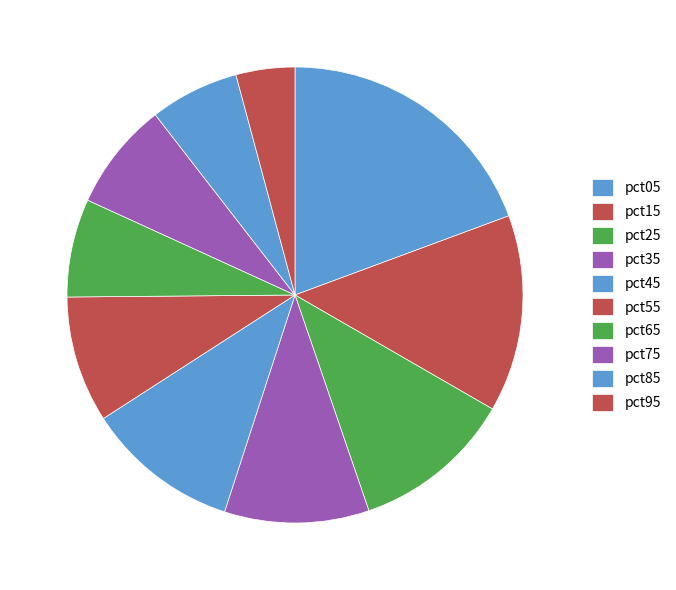

Which has a higher value, pct75 or pct05?

pct05